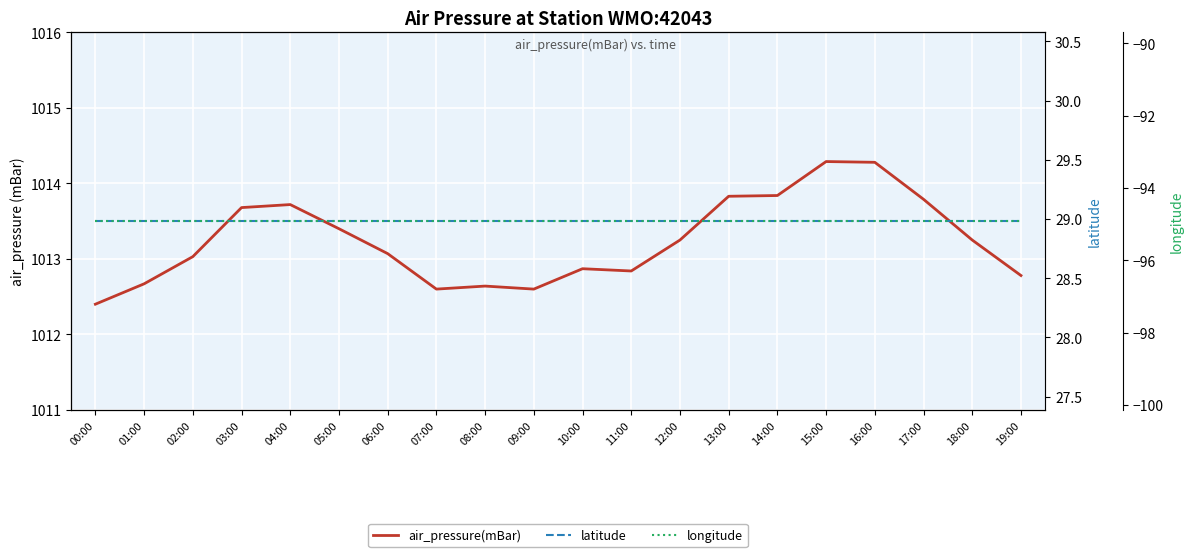

What is the smallest value displayed?

-94.9